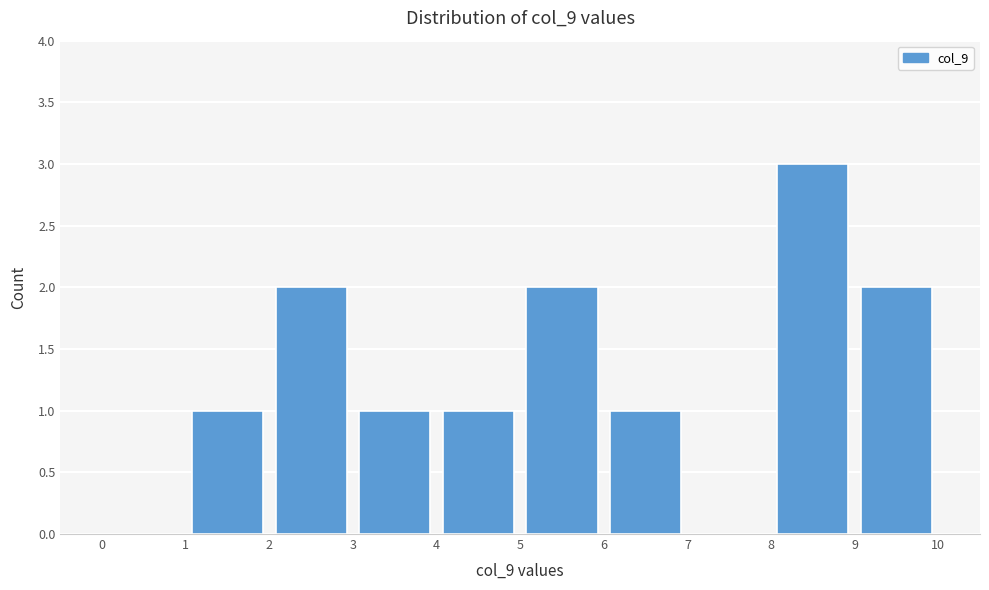

Which range on the x-axis has the tallest bar?

8 to 9